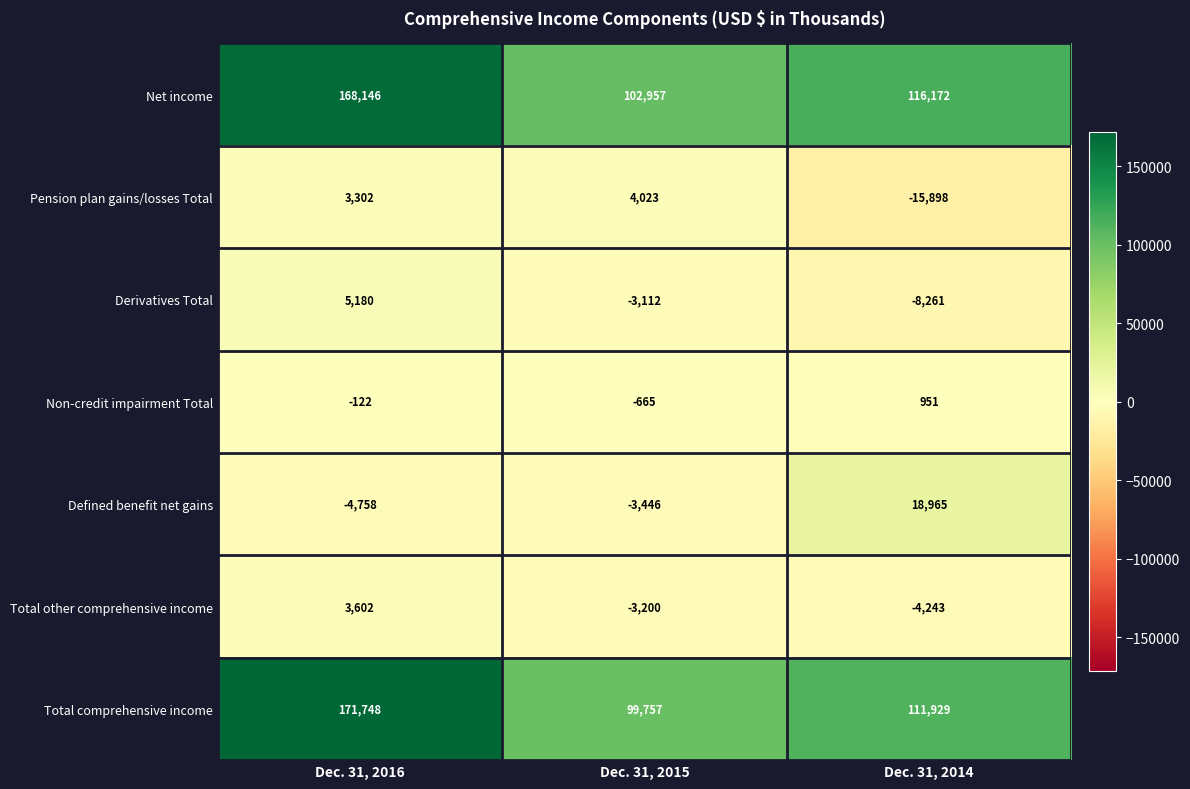

The Non-credit impairment Total series shows 951 at Dec. 31, 2014. True or false?

True